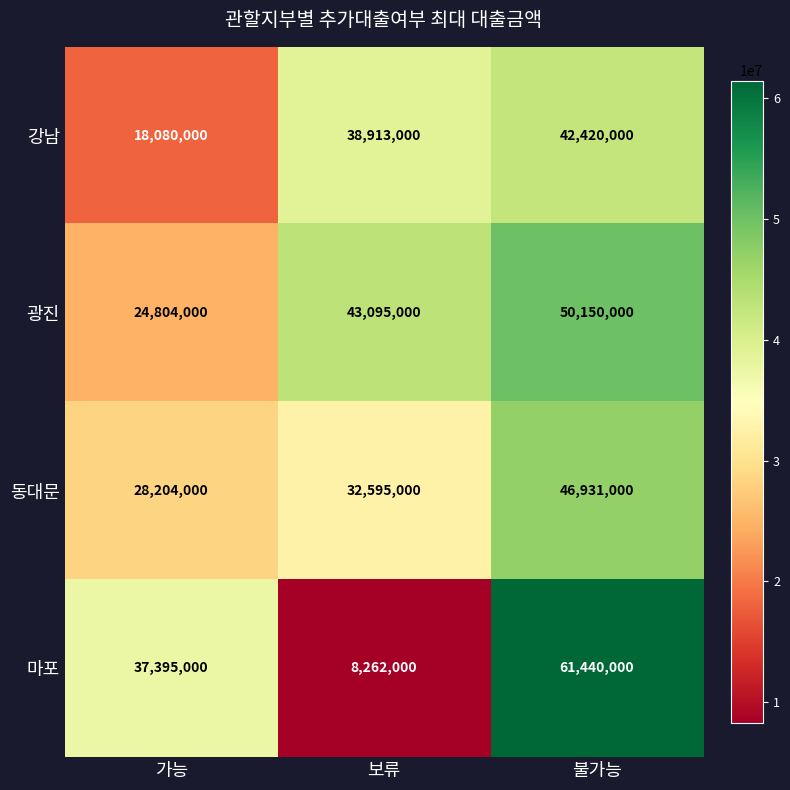

Reading left to right, list all the values displayed in this chart.

강남: 18080000	38913000	42420000
광진: 24804000	43095000	50150000
동대문: 28204000	32595000	46931000
마포: 37395000	8262000	61440000